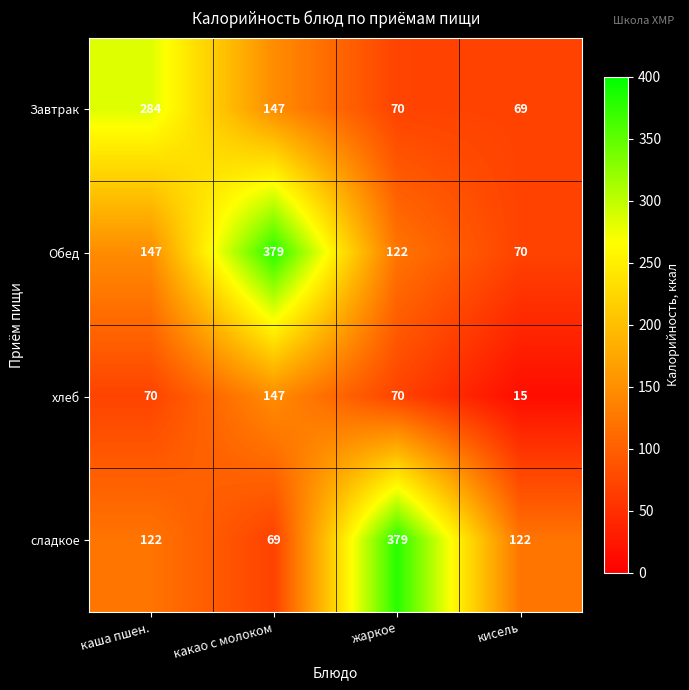

Which series has the largest range (max minus min)?

сладкое